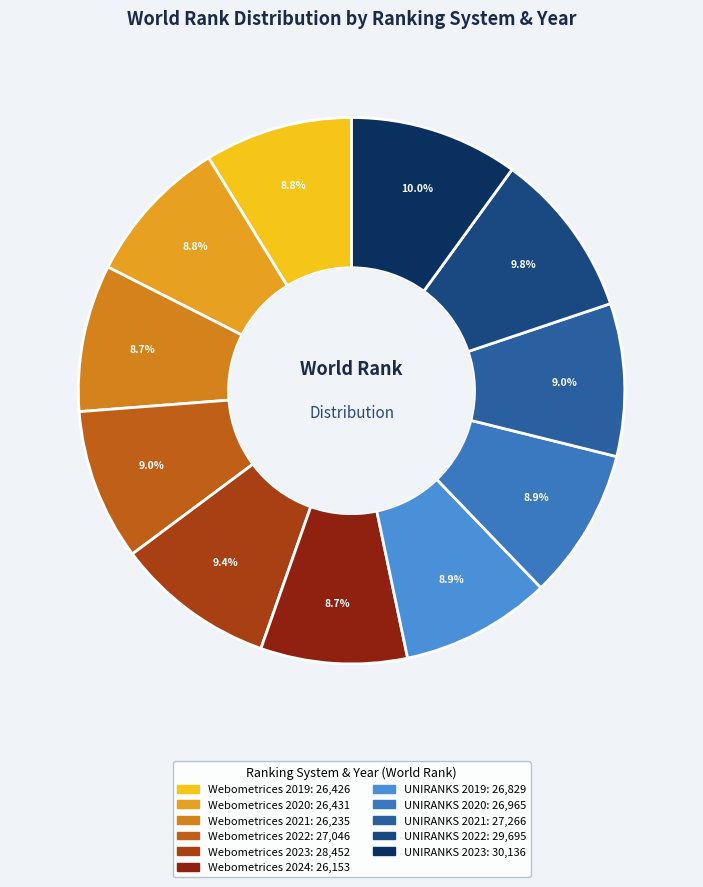

What is the change in value from Webometrices 2020 to UNIRANKS 2021?

+835